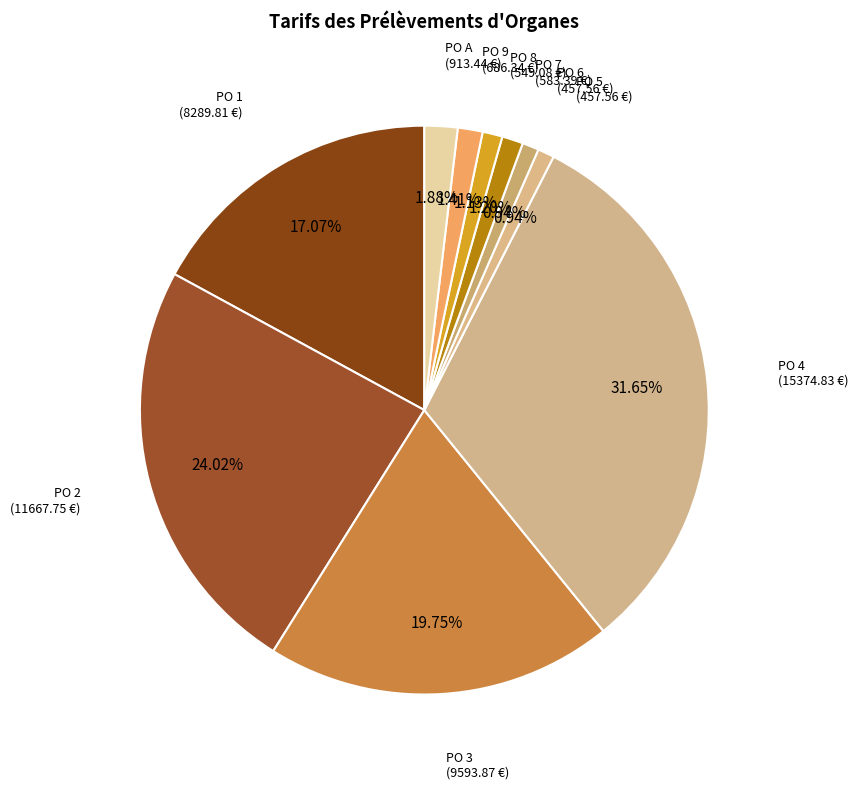

To the nearest percent, what is the average slice percentage?

10%